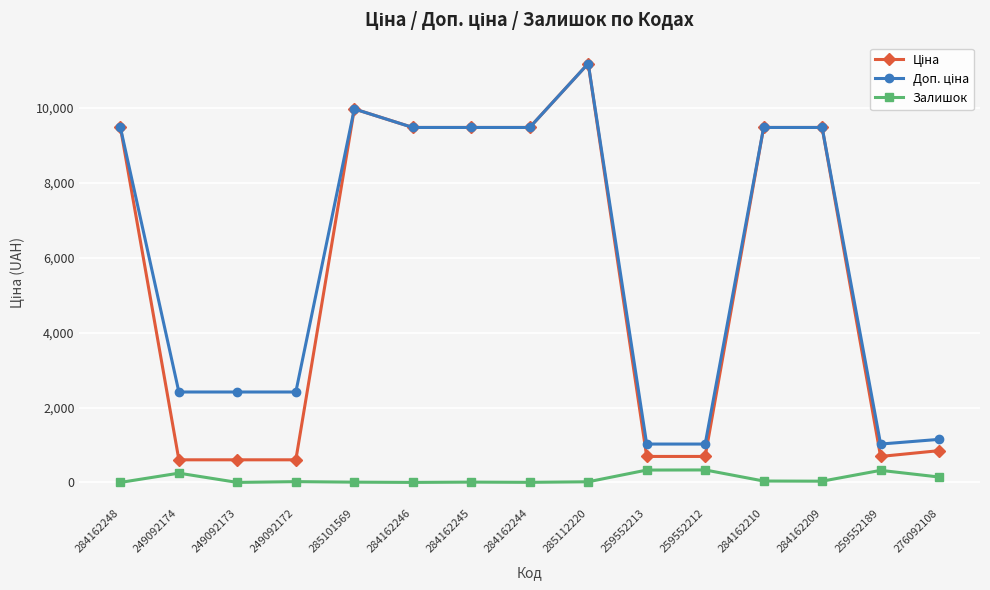

What is the spread (max minus min) of values at 259552189?

702.6